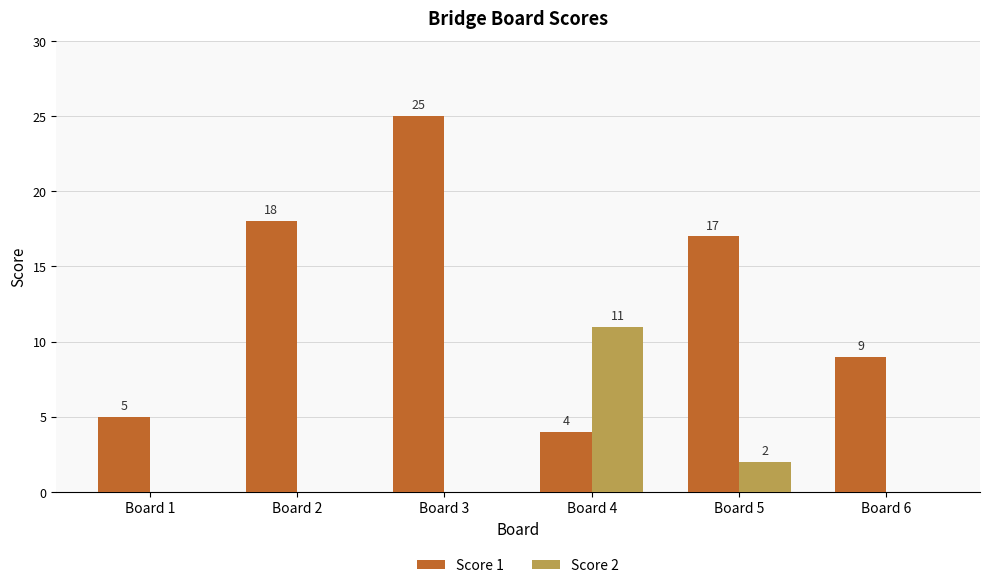

What is the sum of all Score 1 values?

78